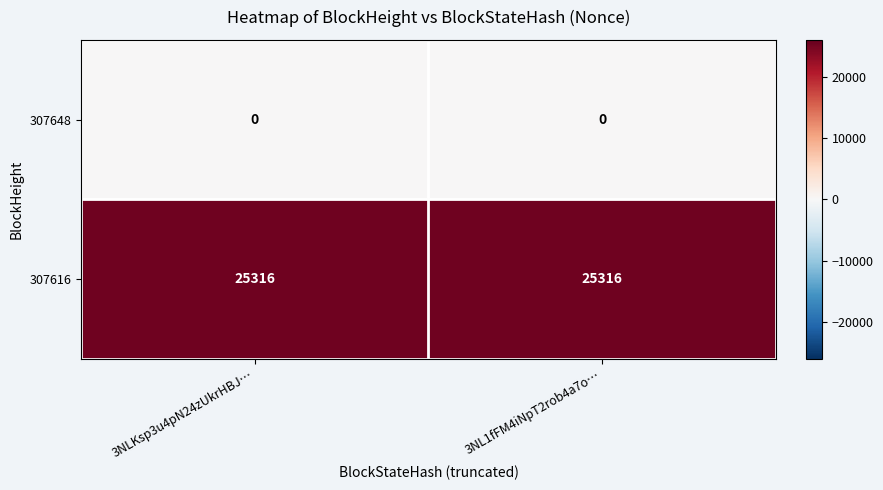

Reading right to left, transcribe all the data shown in this chart.

307648: 3NL1fFM4iNpT2rob4a7o…=0	3NLKsp3u4pN24zUkrHBJ…=0
307616: 3NL1fFM4iNpT2rob4a7o…=25316	3NLKsp3u4pN24zUkrHBJ…=25316